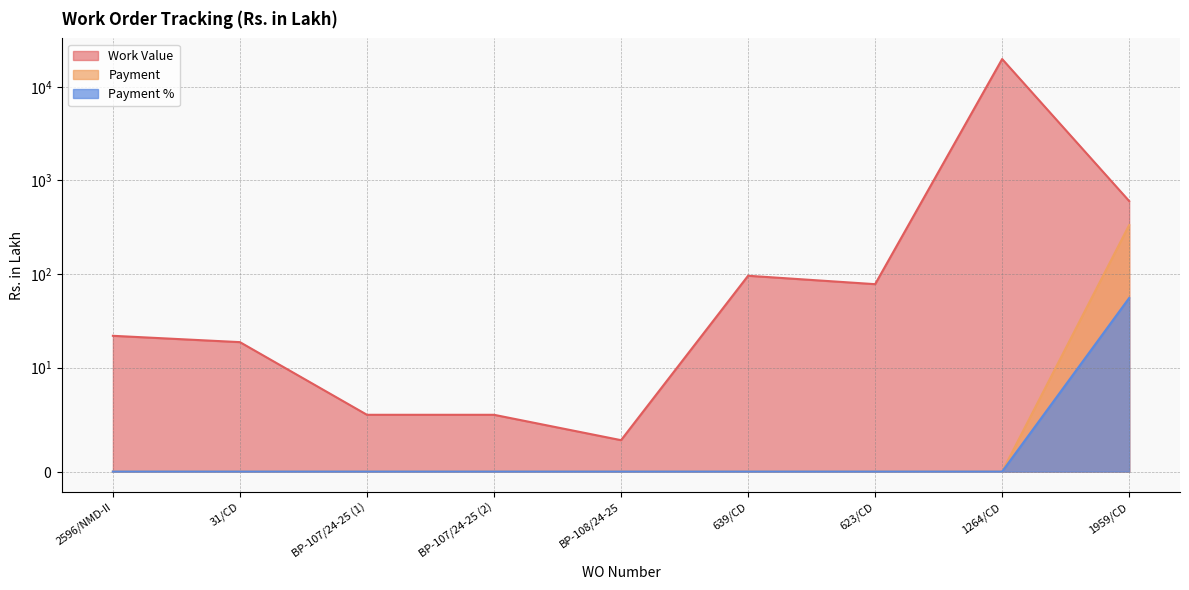

Is it true that Work Value equals 993.3 at 1959/CD?

False